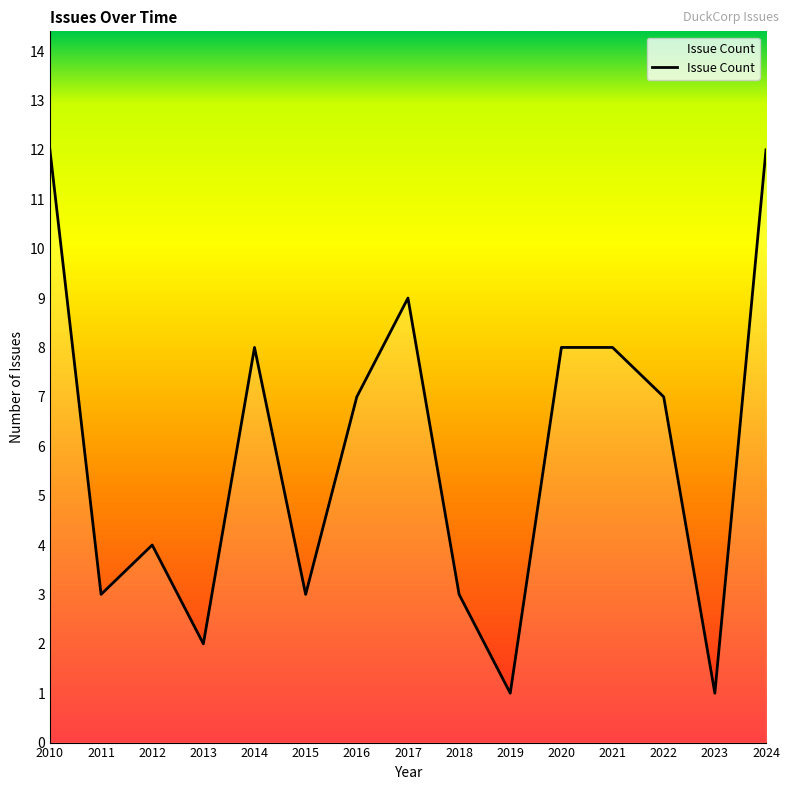

Reading right to left, list all the values displayed in this chart.

12	1	7	8	8	1	3	9	7	3	8	2	4	3	12